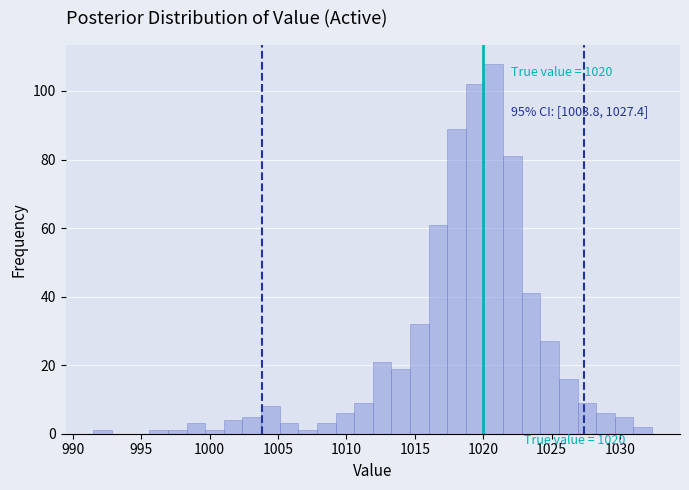

Read against the x-axis, roughly where is the centre of the tallest bar?

1021.0